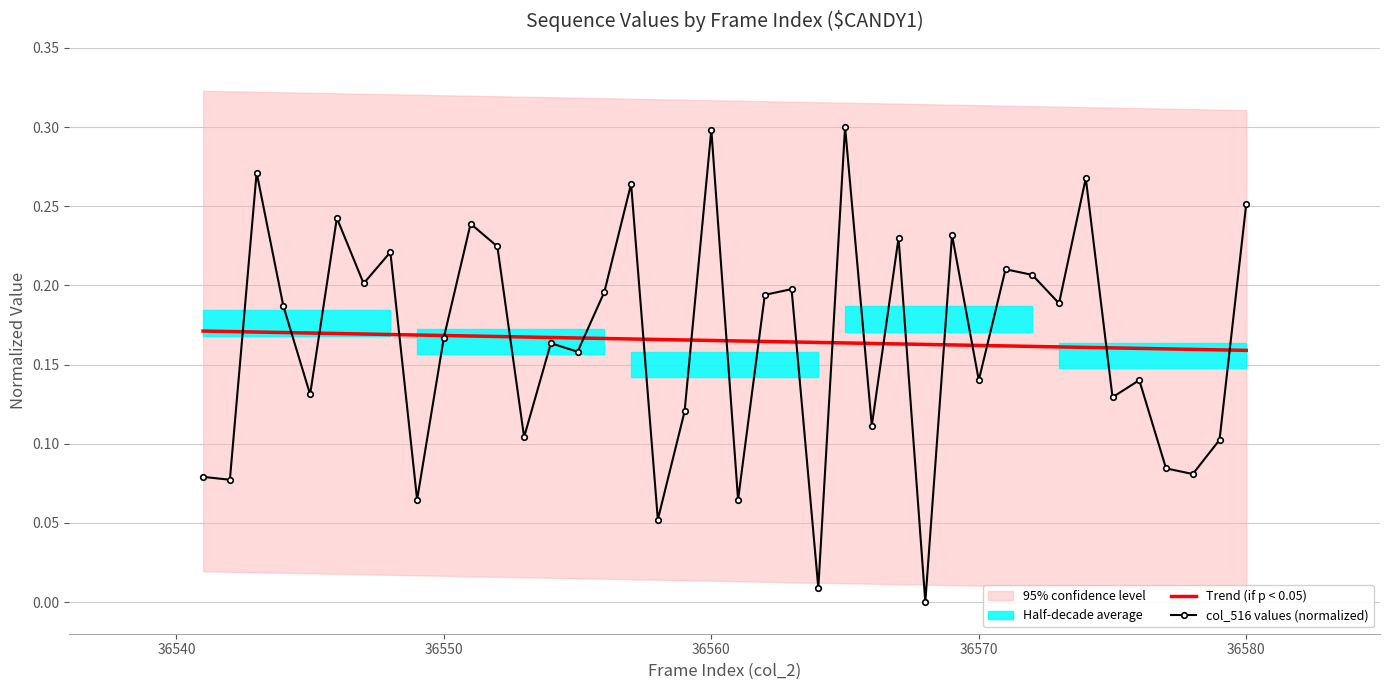

Is it true that col_516 values (normalized) equals 0.0 at 36570?

False